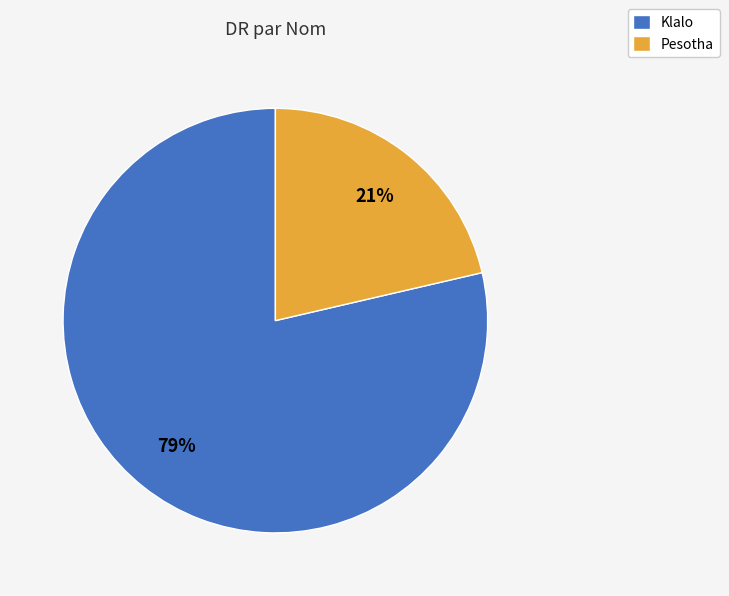

What is the largest slice in the pie chart?

Klalo